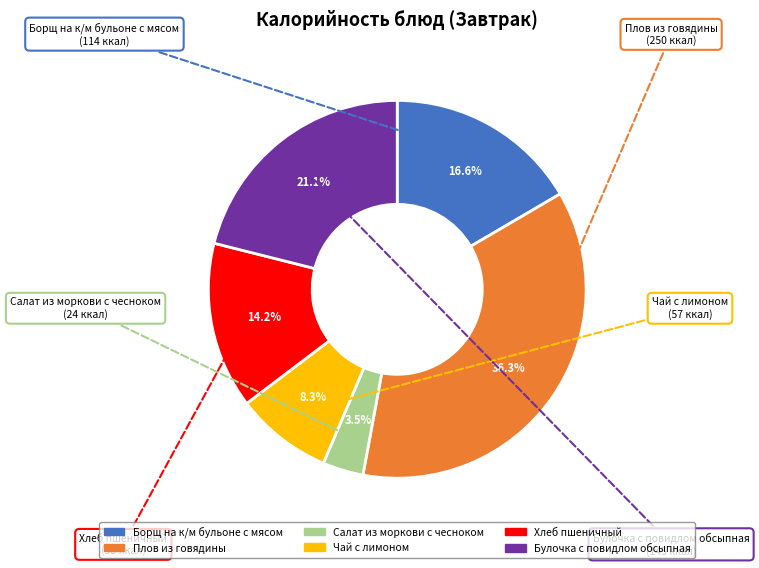

Is the sum of Чай с лимоном and Борщ на к/м бульоне с мясом greater than half?

No